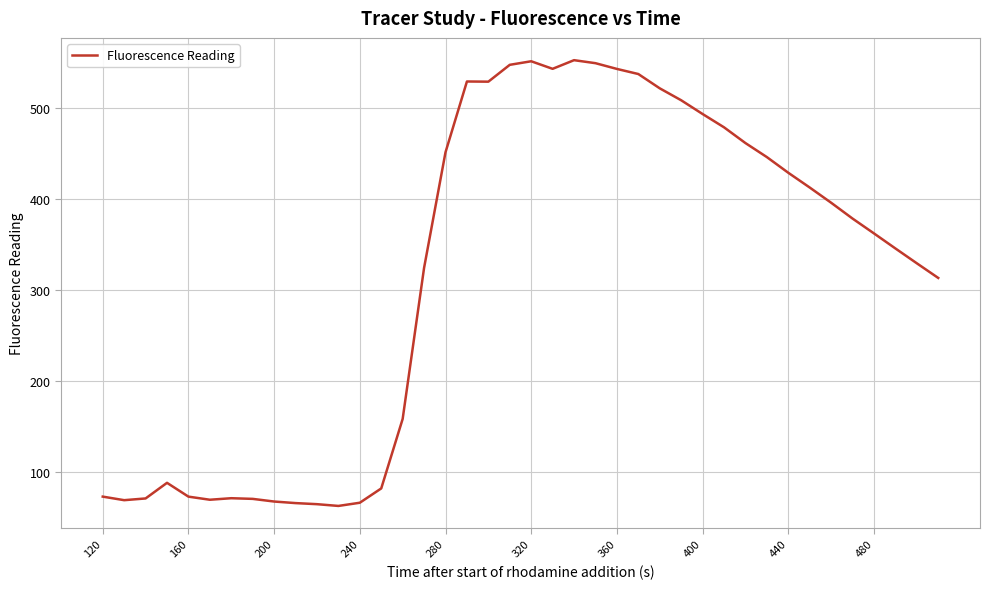

What is the smallest value displayed?

62.9